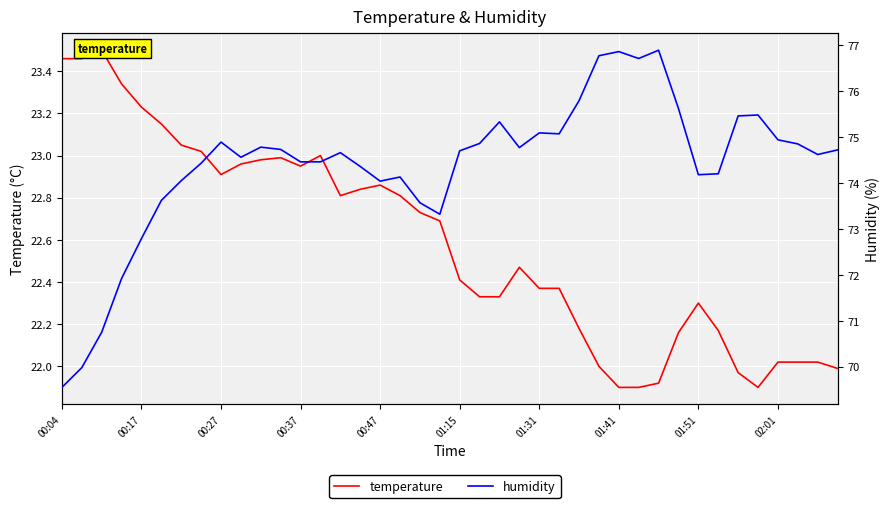

Rank the series at 22 from lowest to highest value.

temperature, humidity